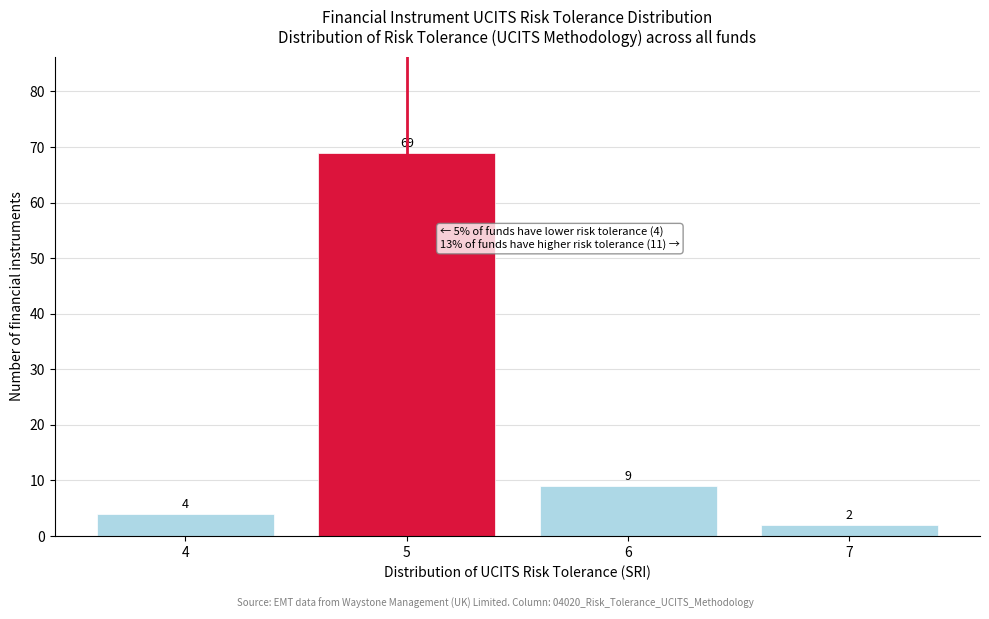

Reading left to right, transcribe all the data shown in this chart.

4	69	9	2